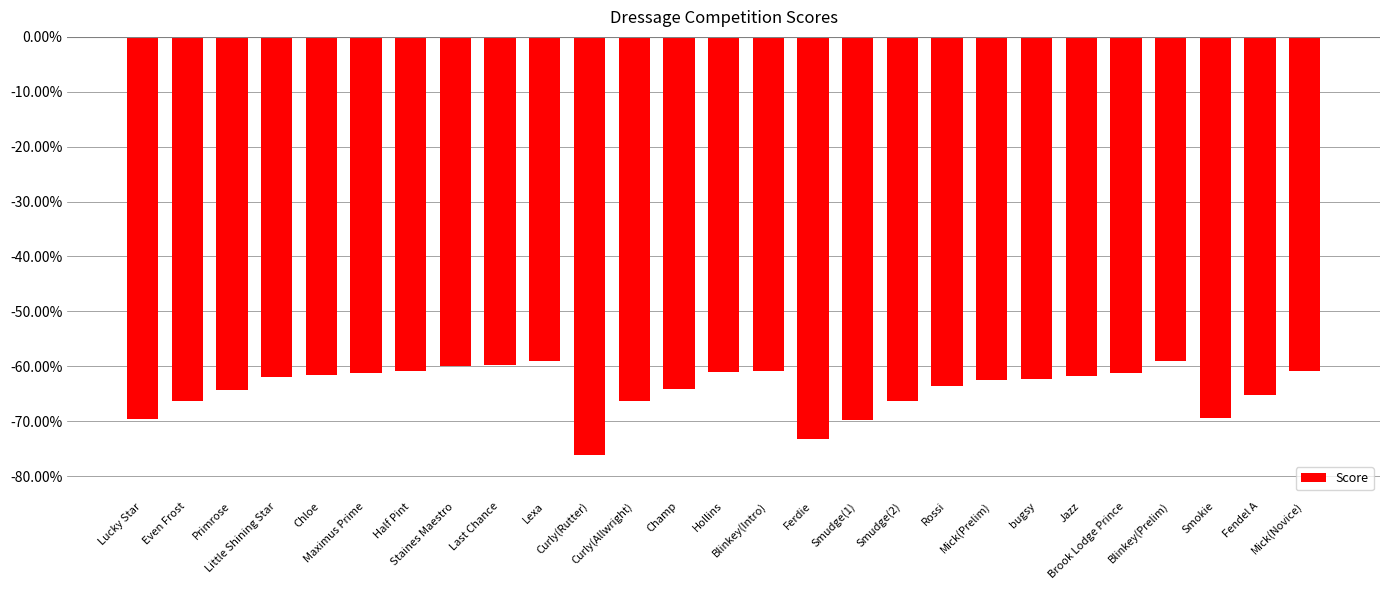

What is the minimum value shown in the chart?

-76.1